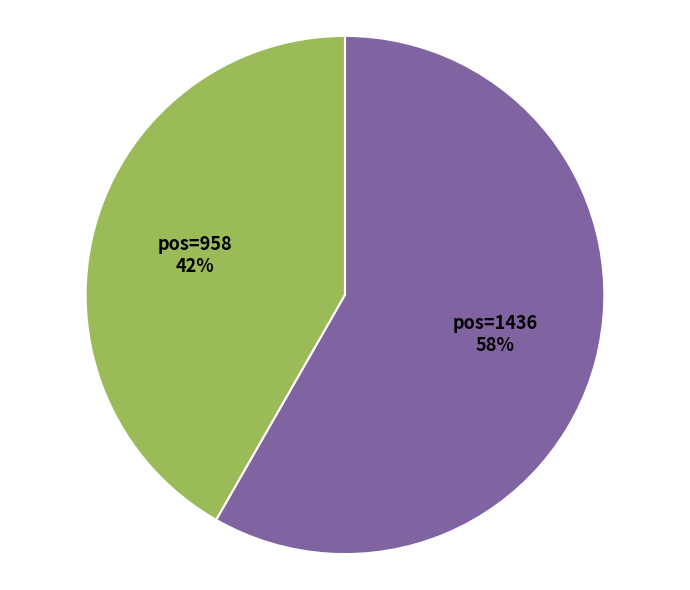

Is it true that pos=1436 is 44% of the pie?

False